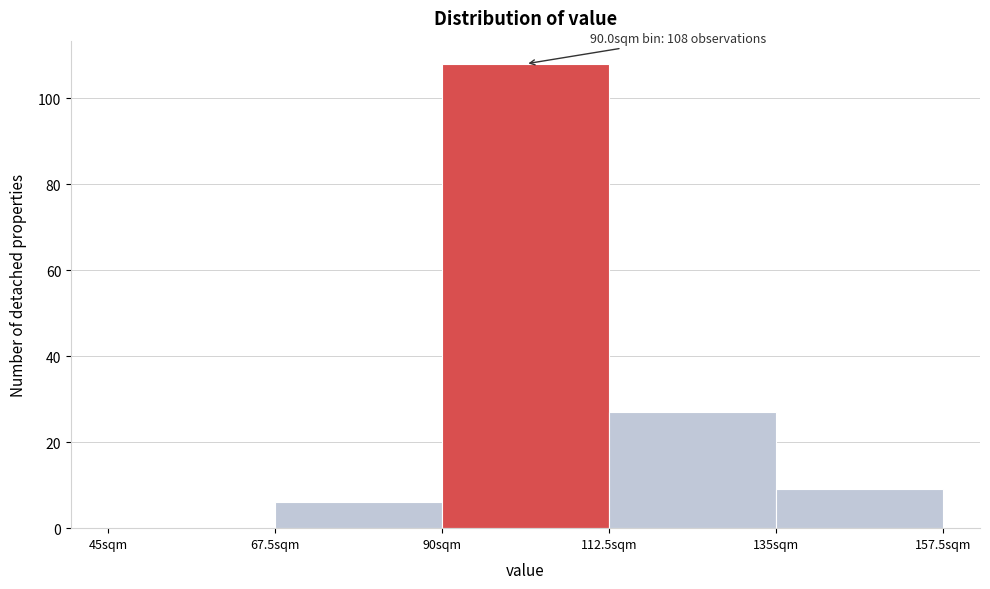

Which range on the x-axis has the tallest bar?

90.0 to 112.5